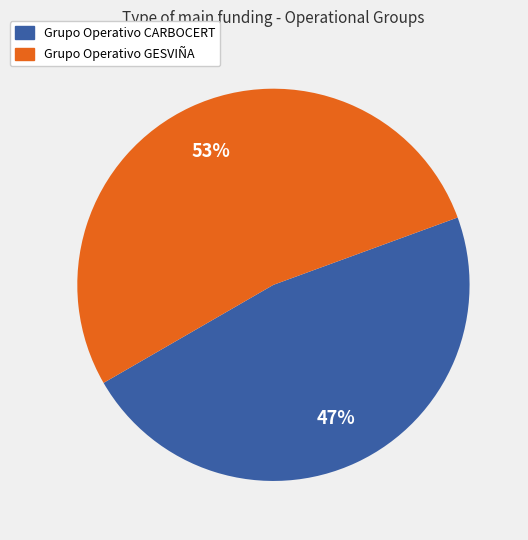

Which category accounts for the majority?

Grupo Operativo GESVIÑA